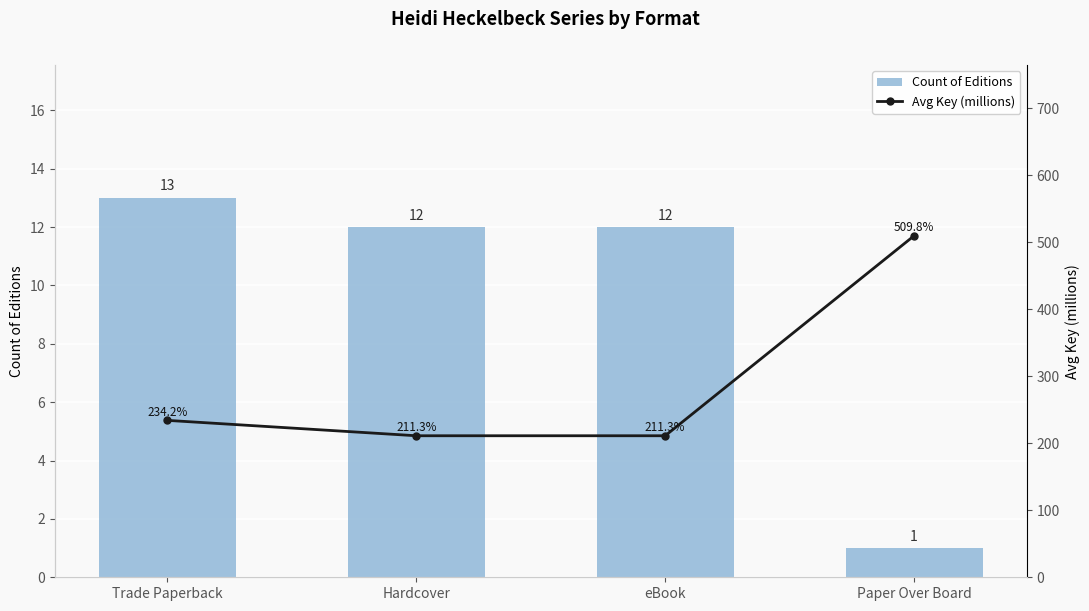

Where is Avg Key (millions) nearest to the value 360?

Trade Paperback